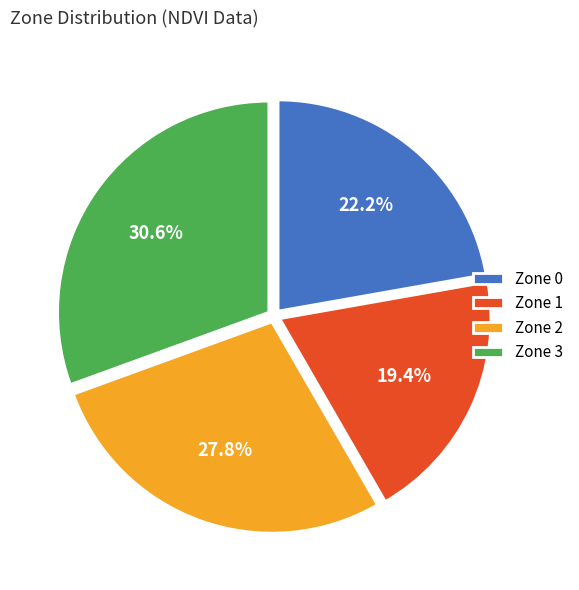

What portion of the pie excludes Zone 3?

69.4%